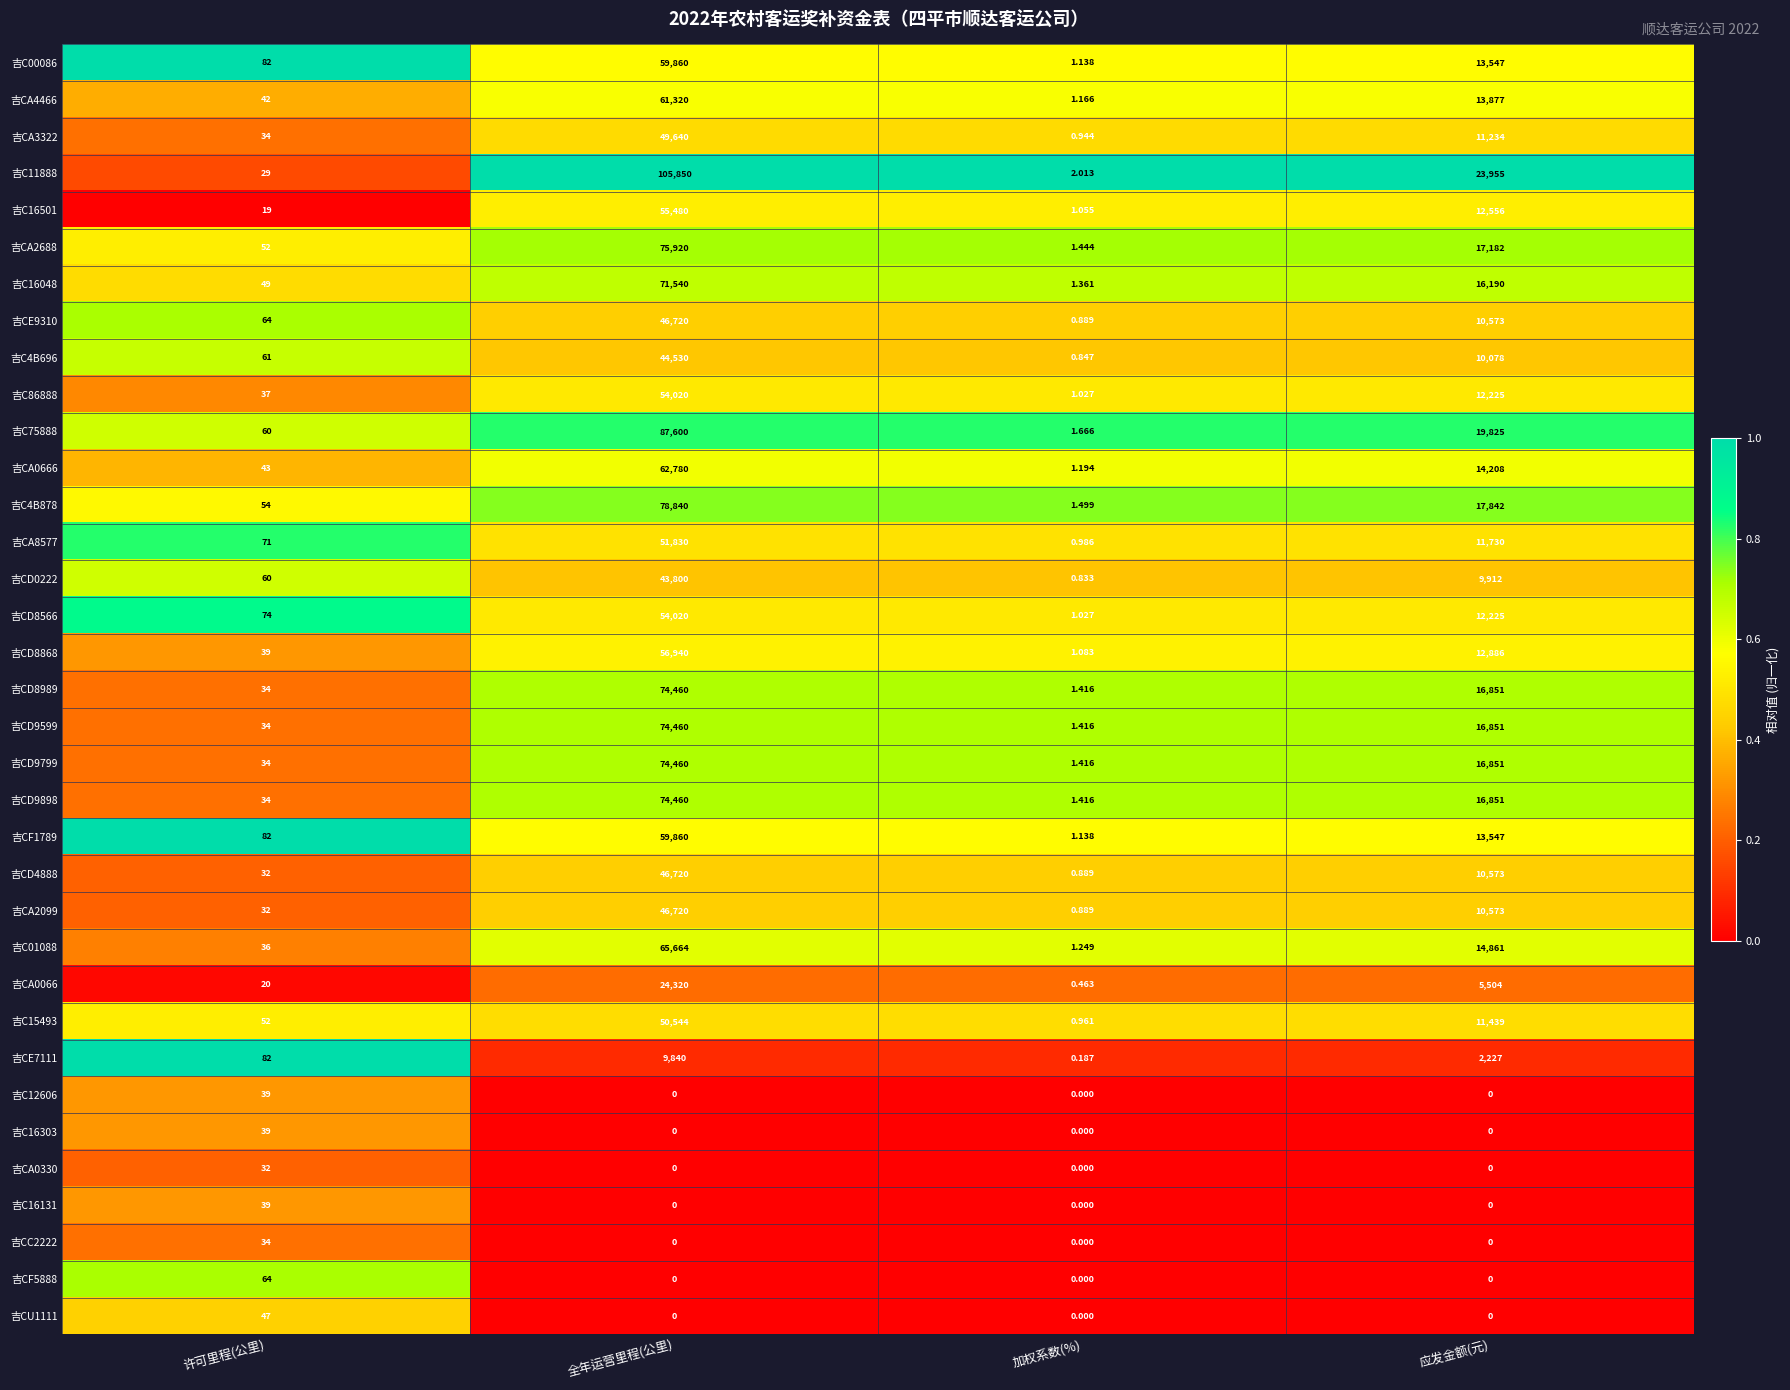

List the labels in order of 吉CA2688 value, largest first.

全年运营里程(公里), 应发金额(元), 许可里程(公里), 加权系数(%)